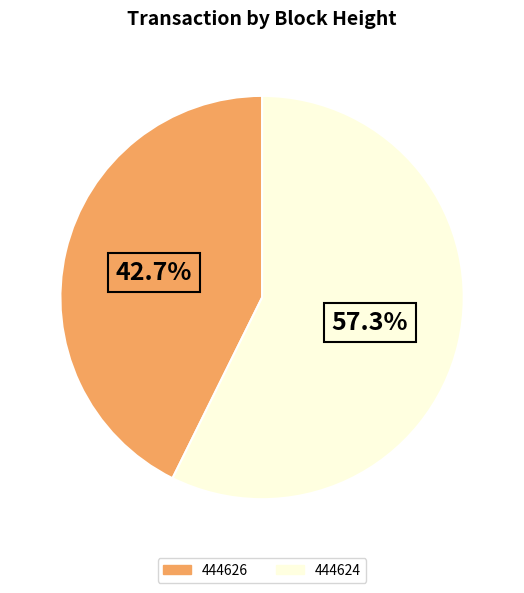

The 444626 slice represents 43% of the pie. True or false?

True